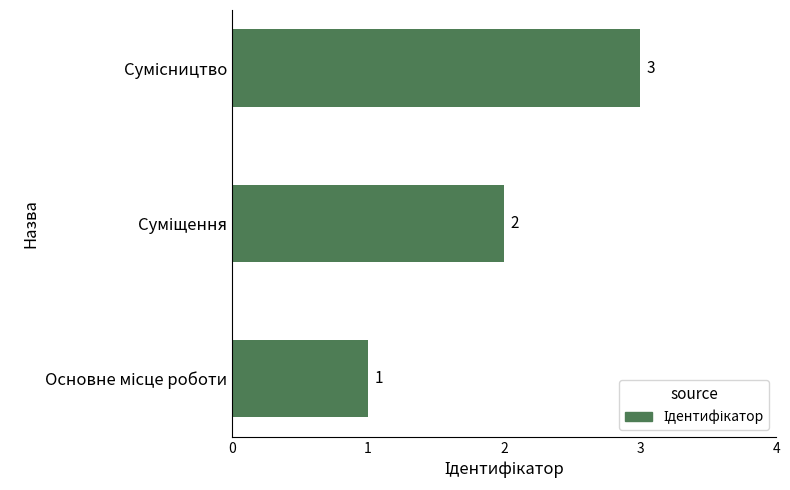

What is the greatest value displayed?

3